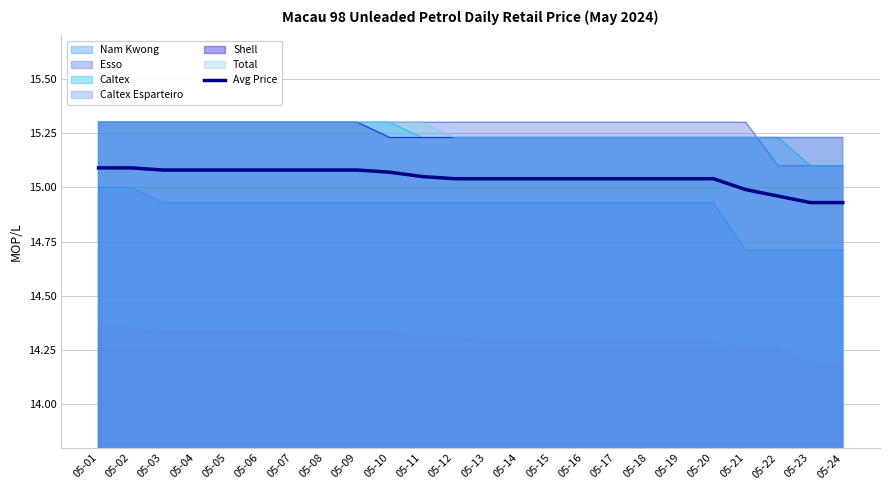

Which label corresponds to the smallest value in the chart?

05-23